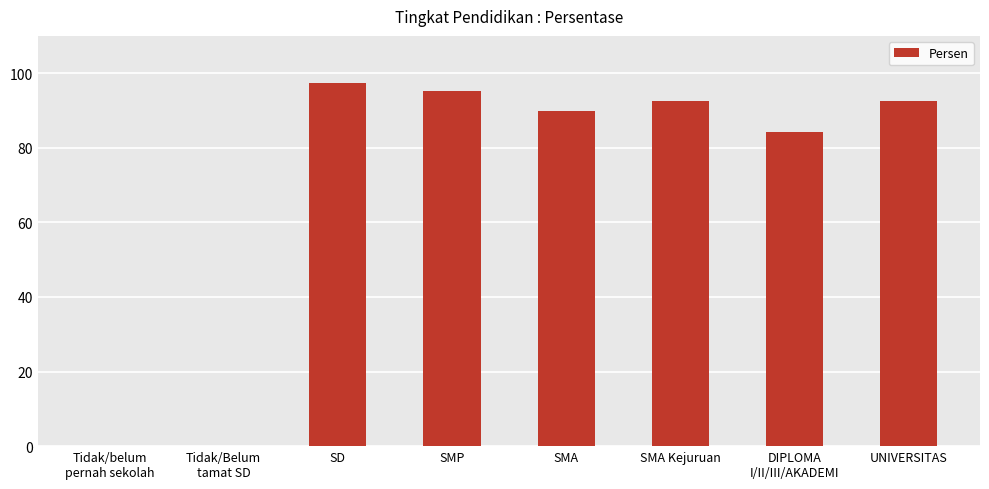

What is the sum of the values at SMA Kejuruan and SMP?

187.8